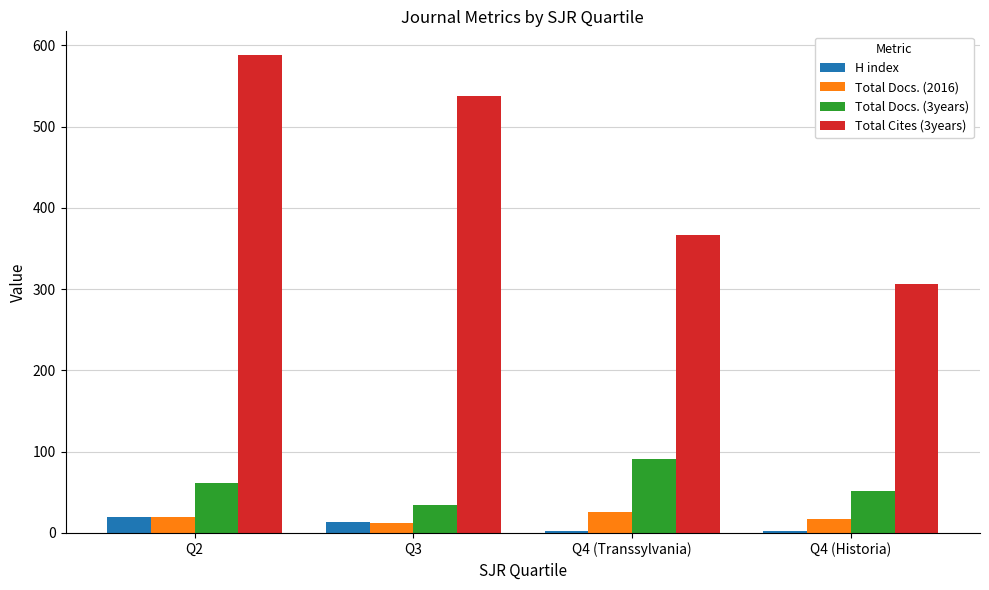

What is the sum of the Total Cites (3years) values at Q4 (Transsylvania) and Q2?

955